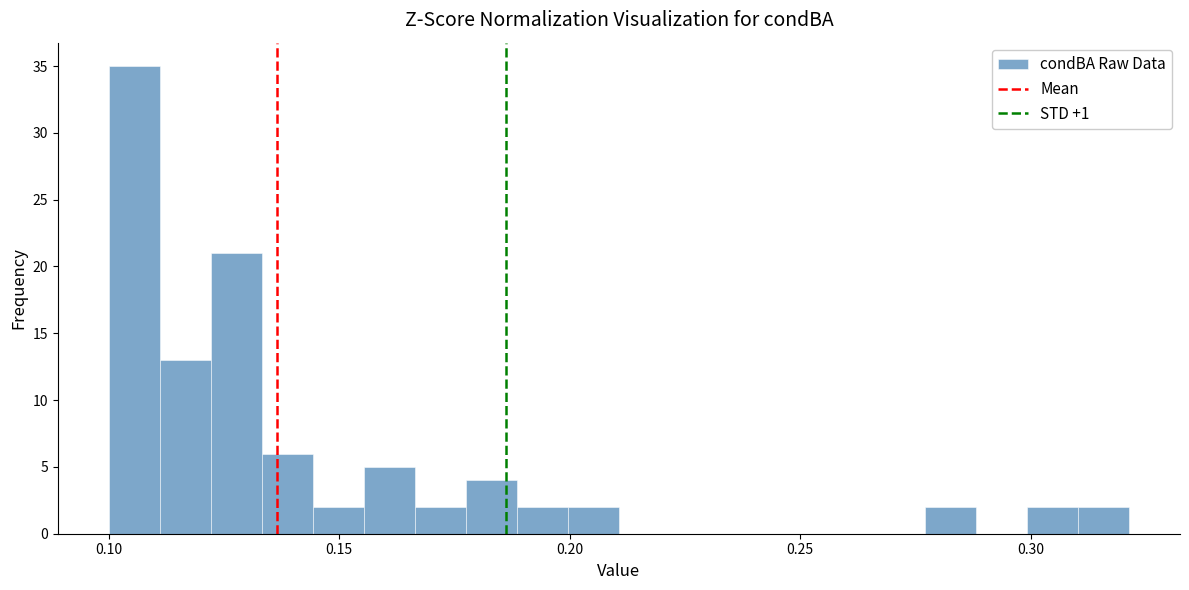

Read against the x-axis, roughly where is the centre of the tallest bar?

0.105